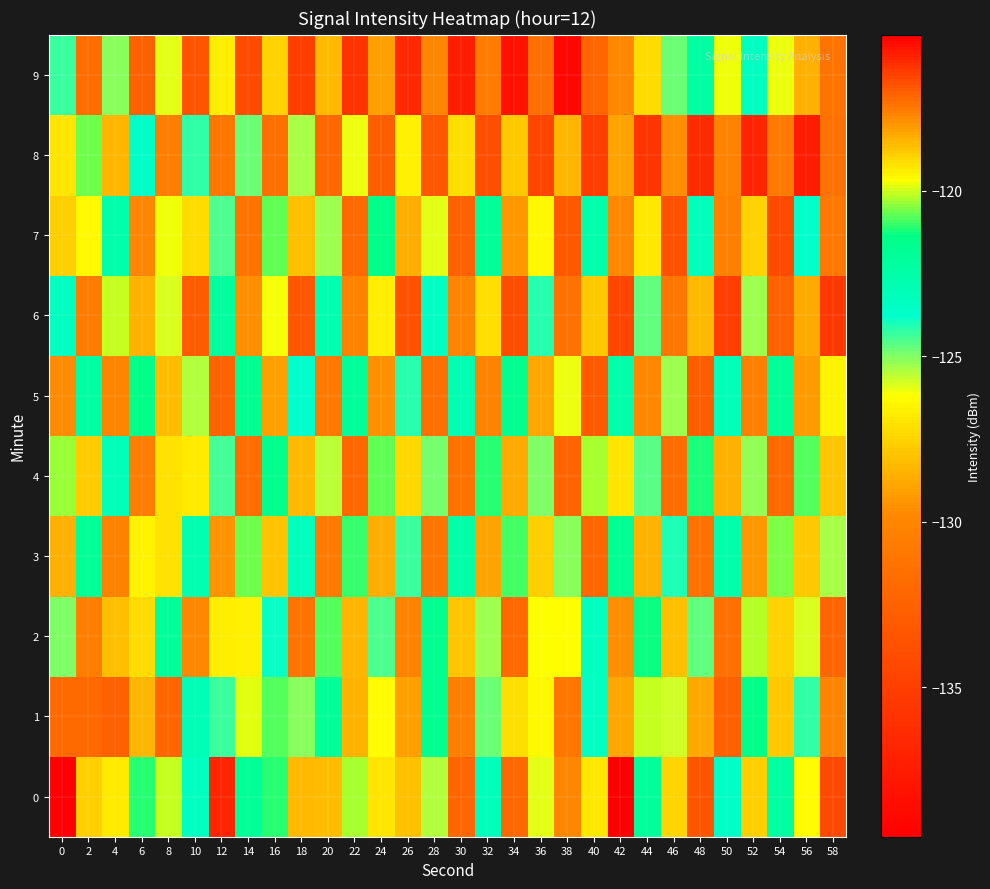

Reading right to left, transcribe all the data shown in this chart.

0: 58=-134.4	56=-126.3	54=-122.2	52=-127.6	50=-123.6	48=-116.8	46=-127.5	44=-122.1	42=-115.3	40=-126.8	38=-129.9	36=-125.9	34=-132.1	32=-123.2	30=-132.3	28=-125.5	26=-128.1	24=-127.0	22=-120.3	20=-128.2	18=-128.3	16=-121.1	14=-121.9	12=-136.8	10=-123.4	8=-120.1	6=-121.1	4=-126.8	2=-127.6	0=-139.5
1: 58=-130.0	56=-124.2	54=-127.8	52=-121.4	50=-132.6	48=-118.3	46=-125.7	44=-120.1	42=-128.9	40=-123.5	38=-131.0	36=-119.6	34=-127.2	32=-124.8	30=-130.4	28=-121.7	26=-129.1	24=-126.3	22=-118.5	20=-122.0	18=-125.1	16=-120.8	14=-119.9	12=-124.3	10=-123.0	8=-132.2	6=-128.4	4=-117.1	2=-132.0	0=-117.2
2: 58=-132.3	56=-125.8	54=-127.5	52=-120.2	50=-131.5	48=-124.7	46=-128.1	44=-121.3	42=-129.6	40=-123.4	38=-126.2	36=-119.7	34=-132.0	32=-125.3	30=-127.9	28=-121.6	26=-130.1	24=-124.5	22=-128.4	20=-120.8	18=-131.2	16=-123.9	14=-126.6	12=-119.4	10=-129.8	8=-122.1	6=-127.3	4=-118.7	2=-130.5	0=-125.0
3: 58=-125.4	56=-127.8	54=-120.5	52=-129.3	50=-122.6	48=-131.4	46=-124.0	44=-128.5	42=-121.8	40=-132.2	38=-125.1	36=-127.6	34=-120.9	32=-129.0	30=-122.4	28=-131.1	26=-124.3	24=-128.7	22=-121.0	20=-130.8	18=-123.2	16=-128.0	14=-120.6	12=-129.4	10=-122.7	8=-127.1	6=-119.5	4=-130.3	2=-121.9	0=-128.6
4: 58=-127.9	56=-120.8	54=-132.0	52=-125.2	50=-128.6	48=-121.2	46=-131.8	44=-124.6	42=-127.0	40=-120.3	38=-132.4	36=-125.0	34=-128.8	32=-121.1	30=-131.3	28=-124.9	26=-127.4	24=-120.7	22=-132.1	20=-125.6	18=-128.3	16=-121.5	14=-131.7	12=-124.4	10=-126.8	8=-119.2	6=-130.6	4=-123.1	2=-127.7	0=-120.4
5: 58=-126.5	56=-129.2	54=-121.9	52=-130.4	50=-123.1	48=-132.7	46=-125.3	44=-129.8	42=-122.5	40=-133.0	38=-126.0	36=-128.9	34=-121.6	32=-130.2	30=-122.9	28=-131.6	26=-124.1	24=-129.5	22=-122.0	20=-130.9	18=-123.8	16=-129.1	14=-121.7	12=-132.5	10=-125.5	8=-128.2	6=-121.4	4=-130.0	2=-122.3	0=-129.7
6: 58=-135.5	56=-128.8	54=-132.5	52=-125.3	50=-135.0	48=-128.3	46=-131.0	44=-124.7	42=-134.5	40=-127.8	38=-131.4	36=-124.1	34=-134.0	32=-127.2	30=-130.0	28=-123.5	26=-133.6	24=-126.7	22=-130.3	20=-122.8	18=-133.3	16=-126.1	14=-129.6	12=-122.2	10=-132.9	8=-125.8	6=-128.5	4=-120.1	2=-130.7	0=-123.4
7: 58=-130.9	56=-123.8	54=-134.2	52=-127.5	50=-130.4	48=-123.2	46=-133.7	44=-126.9	42=-129.8	40=-122.6	38=-133.1	36=-126.4	34=-129.3	32=-122.0	30=-132.6	28=-125.9	26=-128.7	24=-121.4	22=-132.0	20=-125.3	18=-128.1	16=-120.7	14=-131.2	12=-124.5	10=-127.3	8=-119.8	6=-129.9	4=-122.6	2=-126.4	0=-118.9
8: 58=-131.4	56=-137.5	54=-130.8	52=-136.9	50=-130.2	48=-136.3	46=-129.6	44=-135.7	42=-129.0	40=-135.1	38=-128.4	36=-134.5	34=-127.8	32=-133.9	30=-127.2	28=-133.3	26=-126.6	24=-132.7	22=-126.0	20=-132.1	18=-125.4	16=-131.5	14=-124.8	12=-131.0	10=-124.2	8=-130.5	6=-123.7	4=-128.4	2=-120.6	0=-127.0
9: 58=-131.2	56=-128.6	54=-126.0	52=-123.4	50=-119.8	48=-122.3	46=-124.8	44=-127.3	42=-129.8	40=-132.3	38=-139.0	36=-131.5	34=-138.2	32=-130.7	30=-137.4	28=-129.9	26=-136.6	24=-129.1	22=-135.8	20=-128.3	18=-135.0	16=-127.5	14=-134.2	12=-126.7	10=-133.4	8=-125.9	6=-132.6	4=-125.1	2=-131.8	0=-124.3